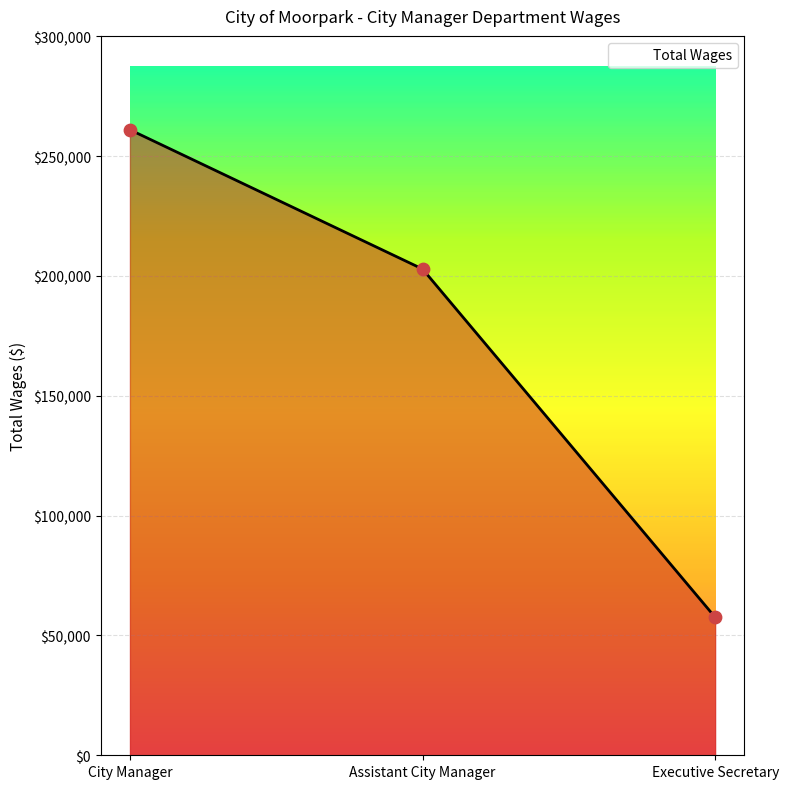

What is the change in value from City Manager to Assistant City Manager?

-58125